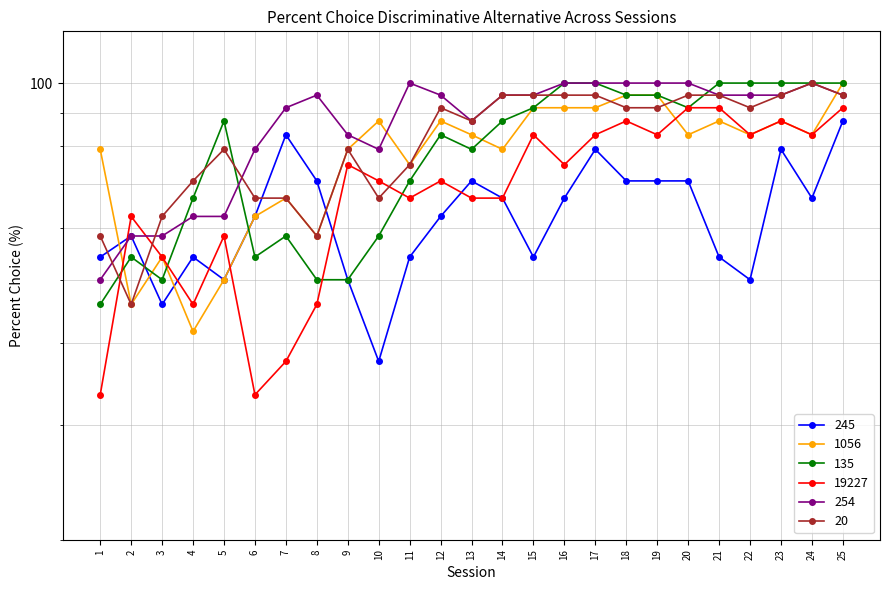

The 245 series shows 24.4 at 8. True or false?

False